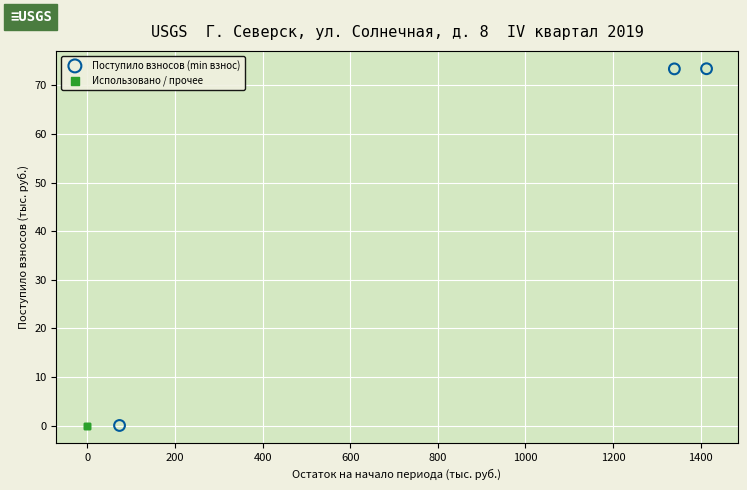

Which series contains the highest Y value?

Поступило взносов (min взнос)